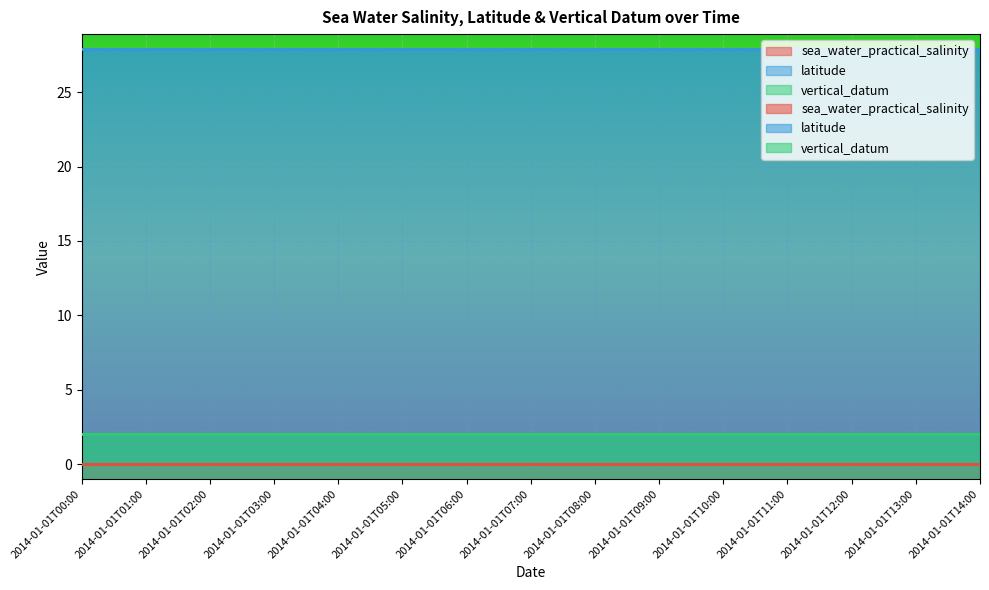

True or false: vertical_datum and sea_water_practical_salinity cross at least once.

False